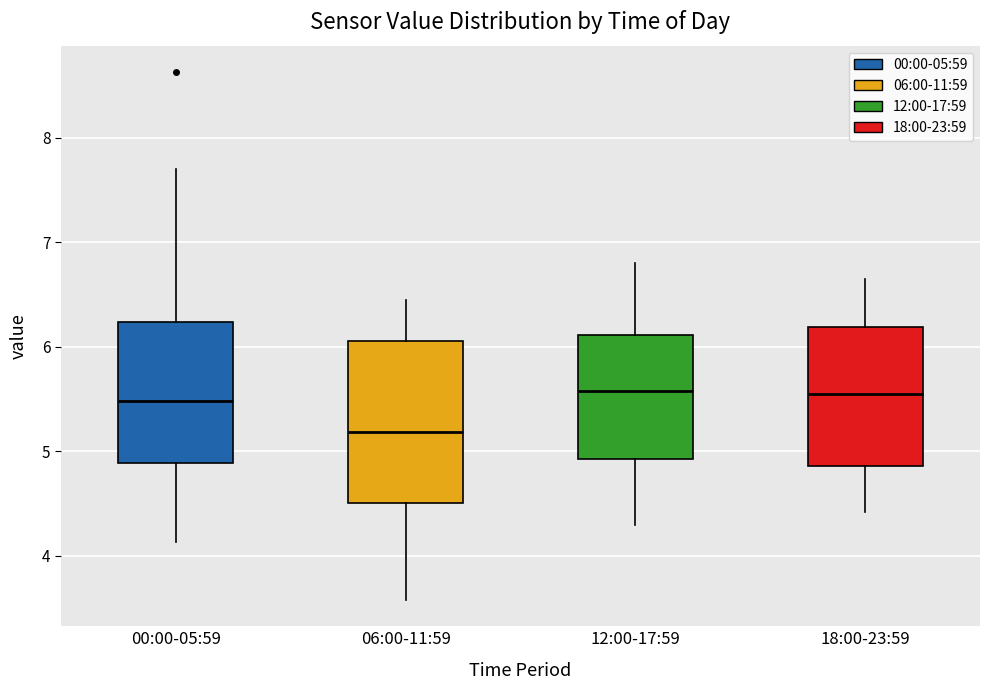

Which box is the tallest, from its lower edge to its upper edge?

06:00-11:59